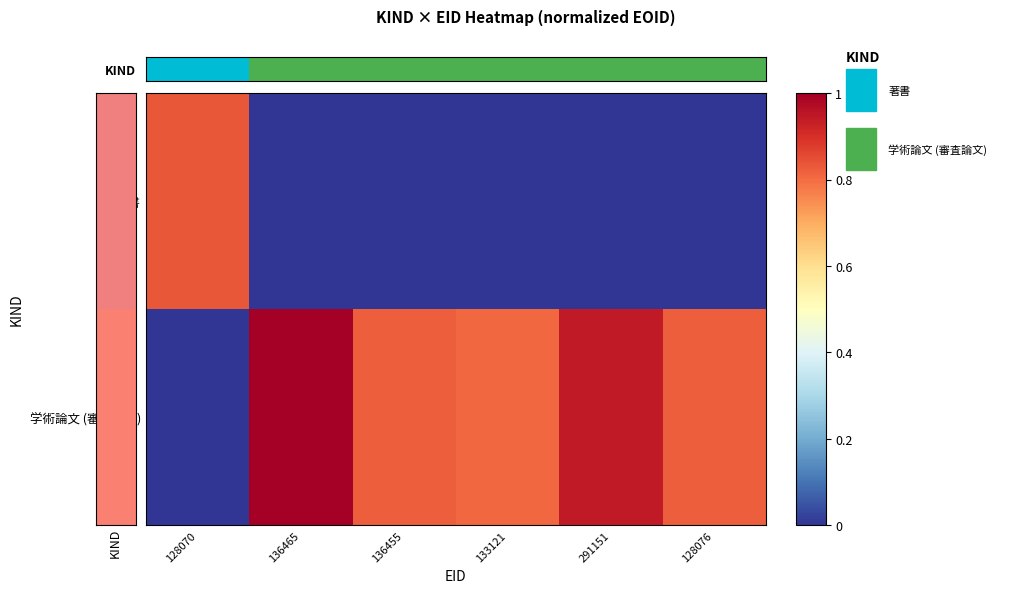

At how many categories does at least one series exceed 0?

6